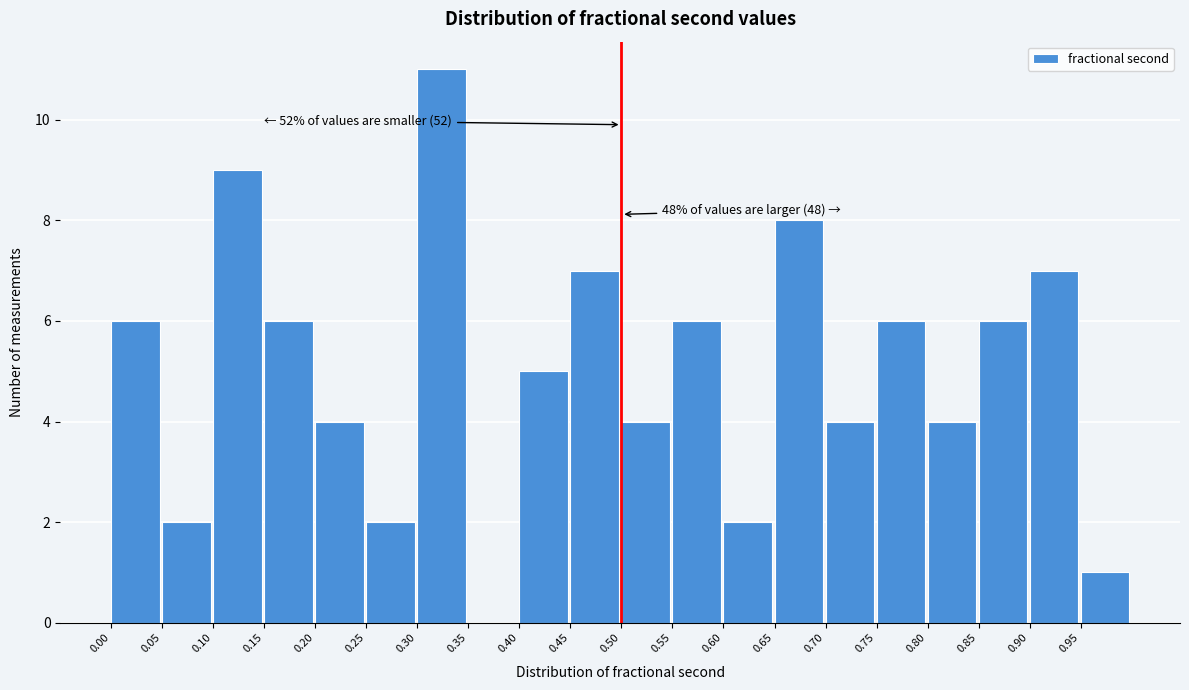

Over which range of the x-axis is the bar tallest?

0.30 to 0.35